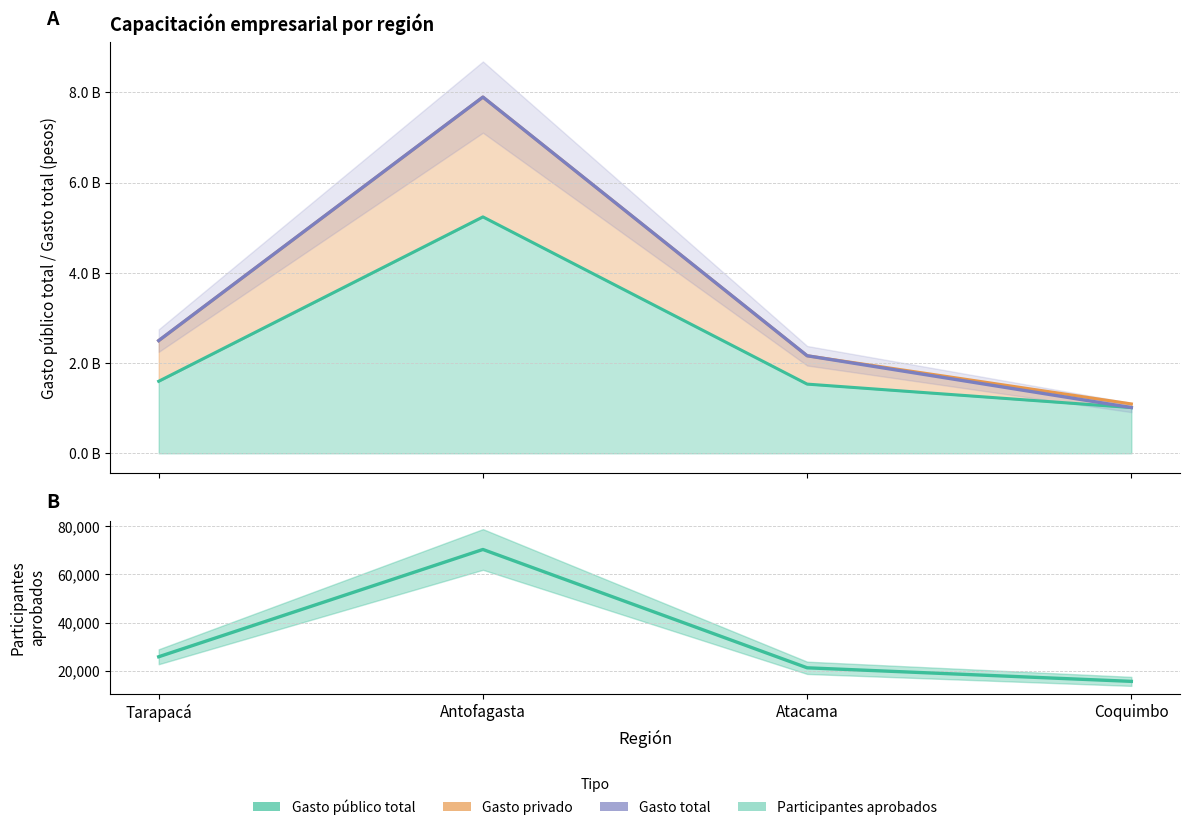

At which label does Gasto total first exceed 2498057911?

Antofagasta